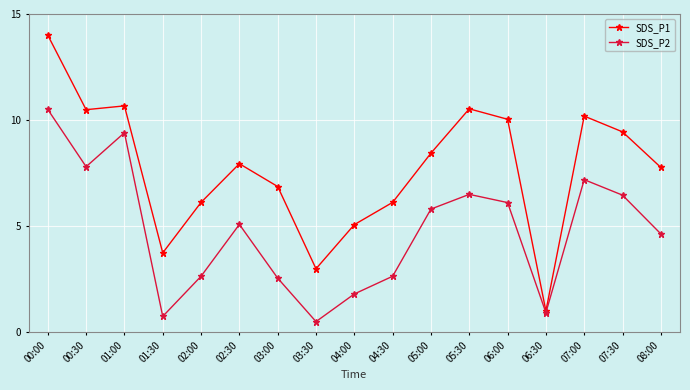

What is the approximate value of SDS_P2 at 00:00?

10.5